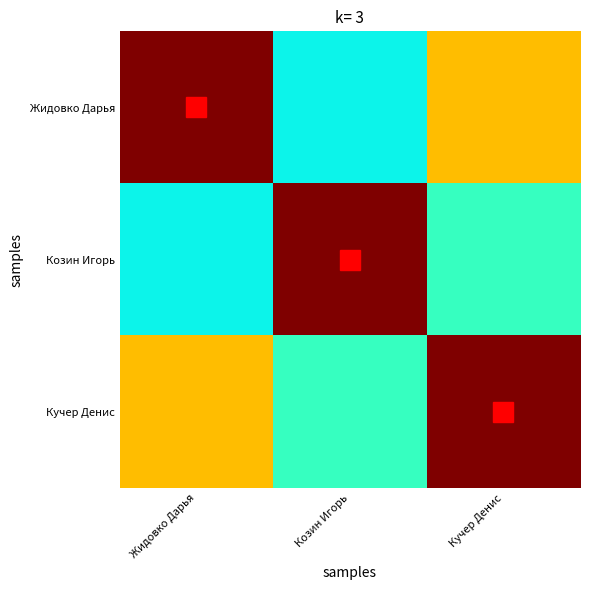

Reading right to left, list all the values displayed in this chart.

Жидовко Дарья: Кучер Денис=0.7	Козин Игорь=0.4	Жидовко Дарья=1.0
Козин Игорь: Кучер Денис=0.4	Козин Игорь=1.0	Жидовко Дарья=0.4
Кучер Денис: Кучер Денис=1.0	Козин Игорь=0.4	Жидовко Дарья=0.7